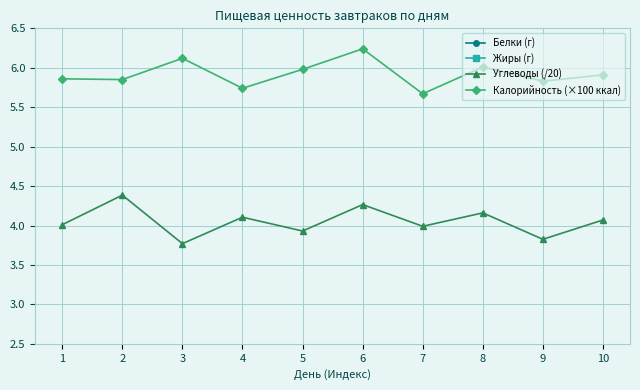

Where does the Углеводы (/20) series first go above 4?

1